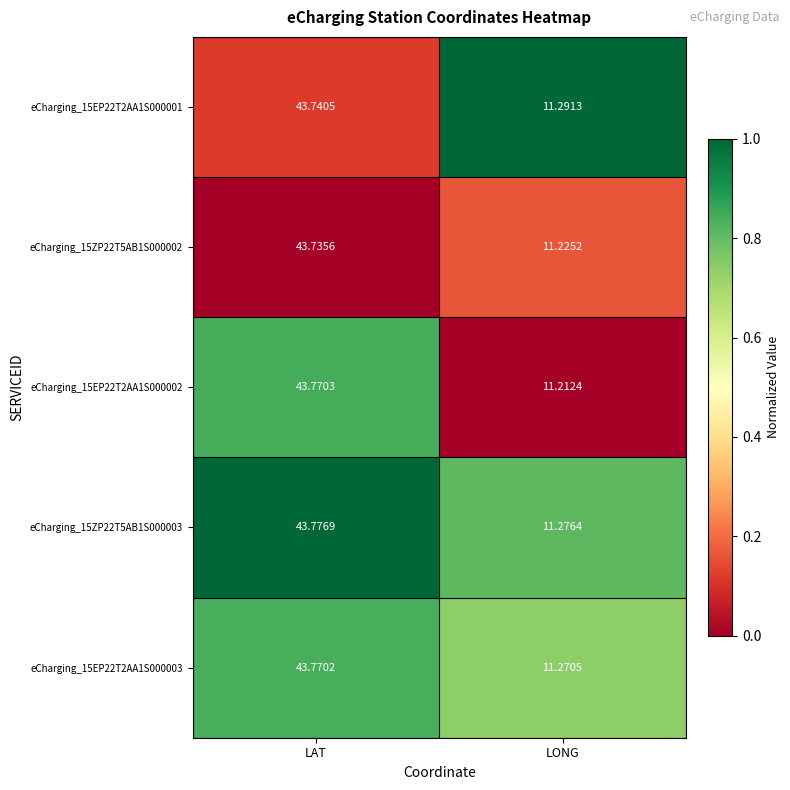

Rank the categories by eCharging_15EP22T2AA1S000003 value from lowest to highest.

LONG, LAT